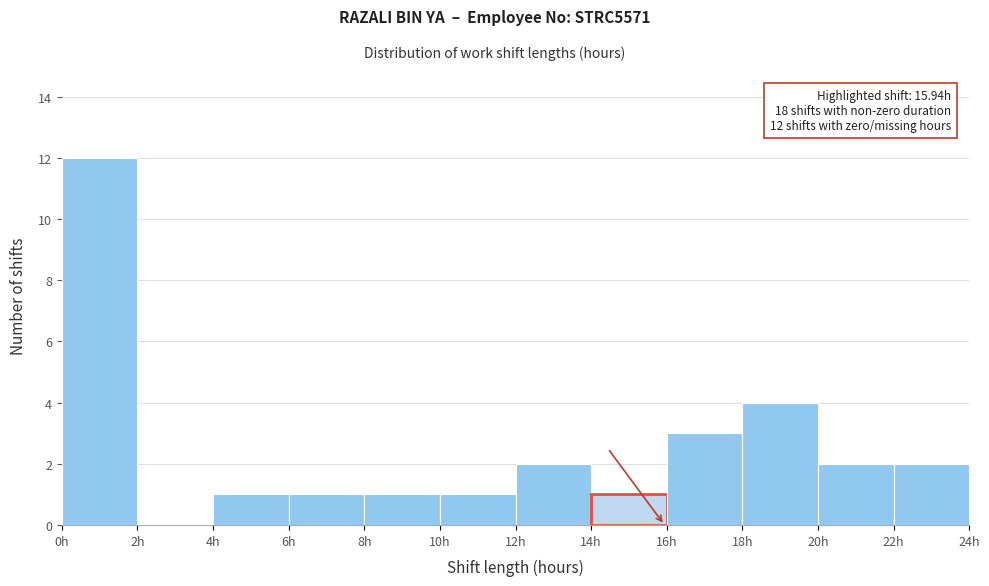

Over which range of the x-axis is the bar tallest?

0 to 2